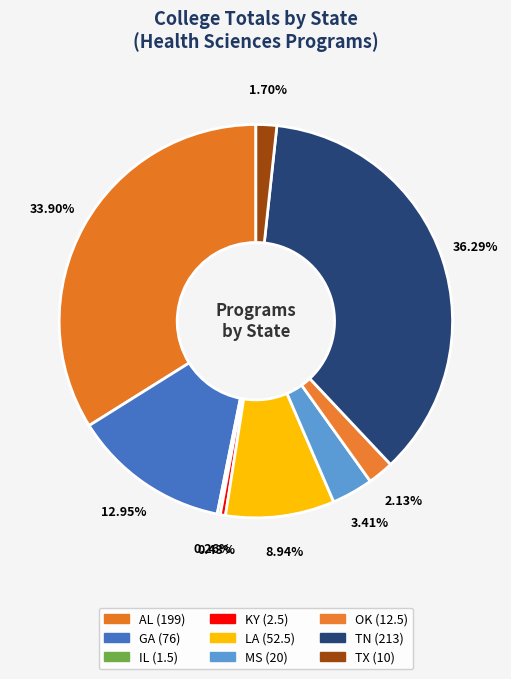

Count the number of slices in the pie.

9